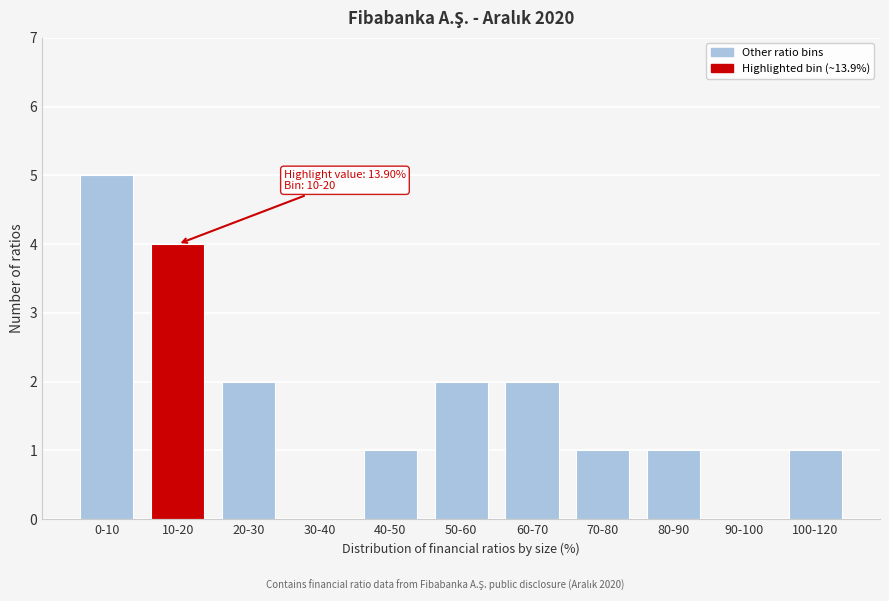

Reading right to left, what are all the values shown in this chart?

100-120=1	90-100=0	80-90=1	70-80=1	60-70=2	50-60=2	40-50=1	30-40=0	20-30=2	10-20=4	0-10=5